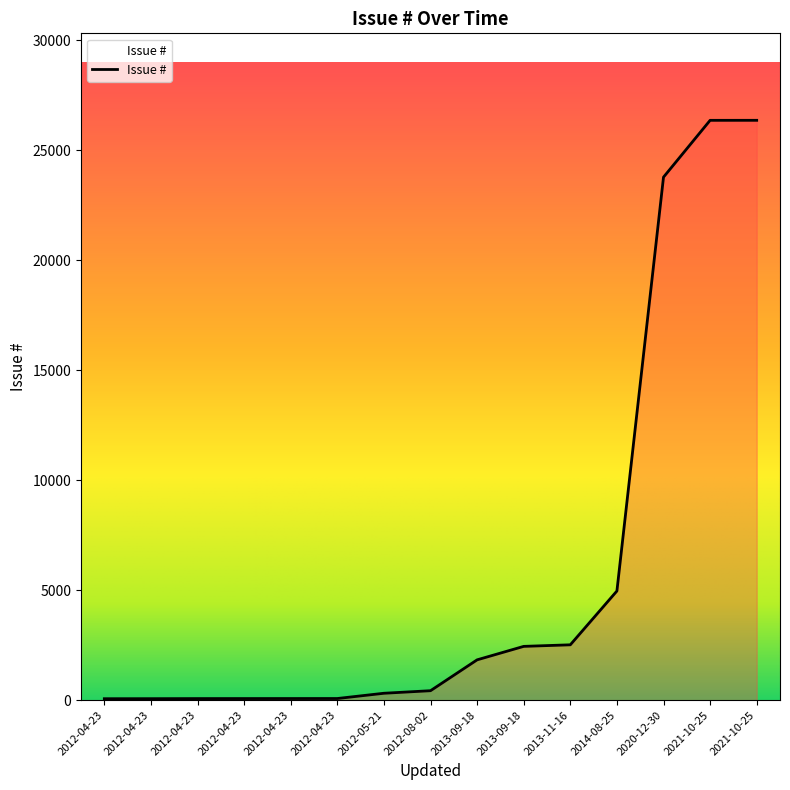

What is the ratio of the value at 2012-04-23 to the value at 2012-05-21?

0.2